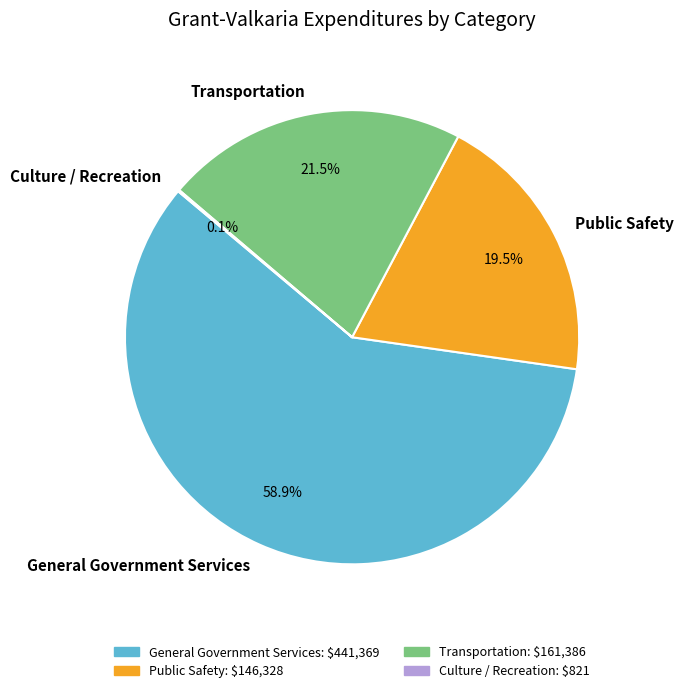

What is the largest slice in the pie chart?

General Government Services